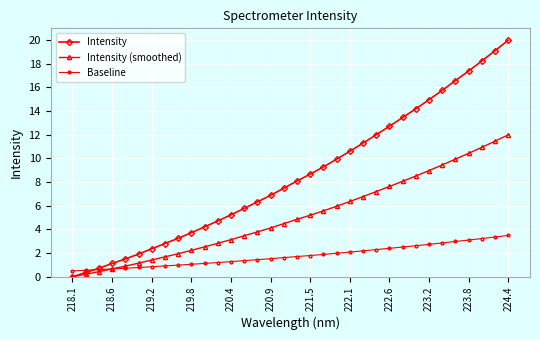

Is this an area chart (filled region under the line)?

No